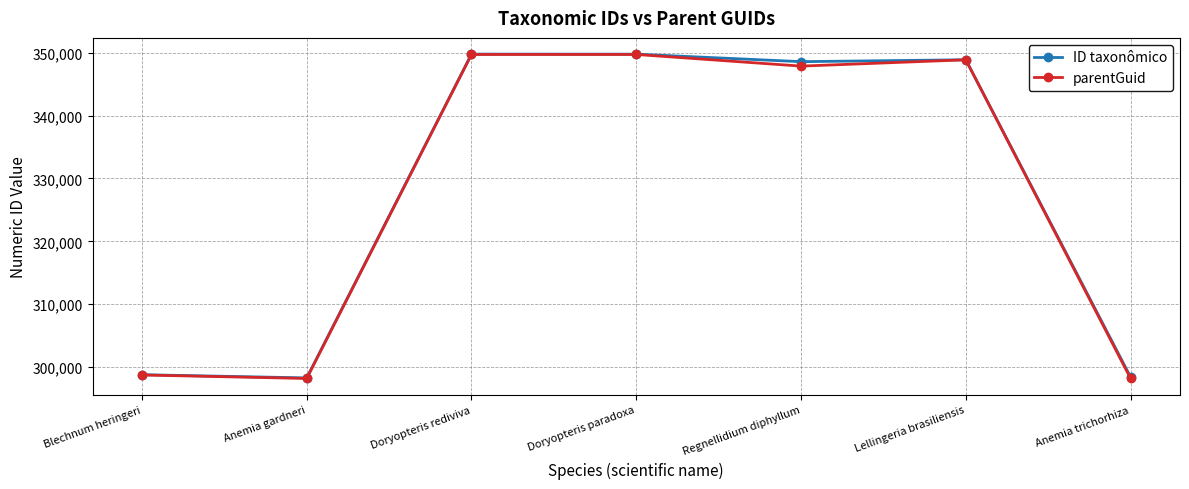

At how many categories does at least one series exceed 307043?

4